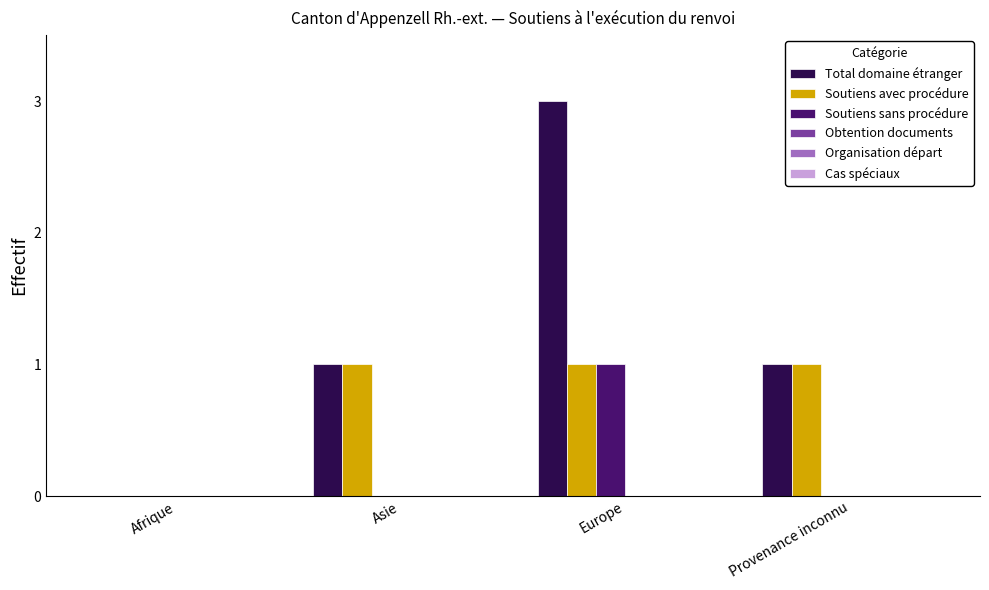

At which category is the sum across all series the highest?

Europe